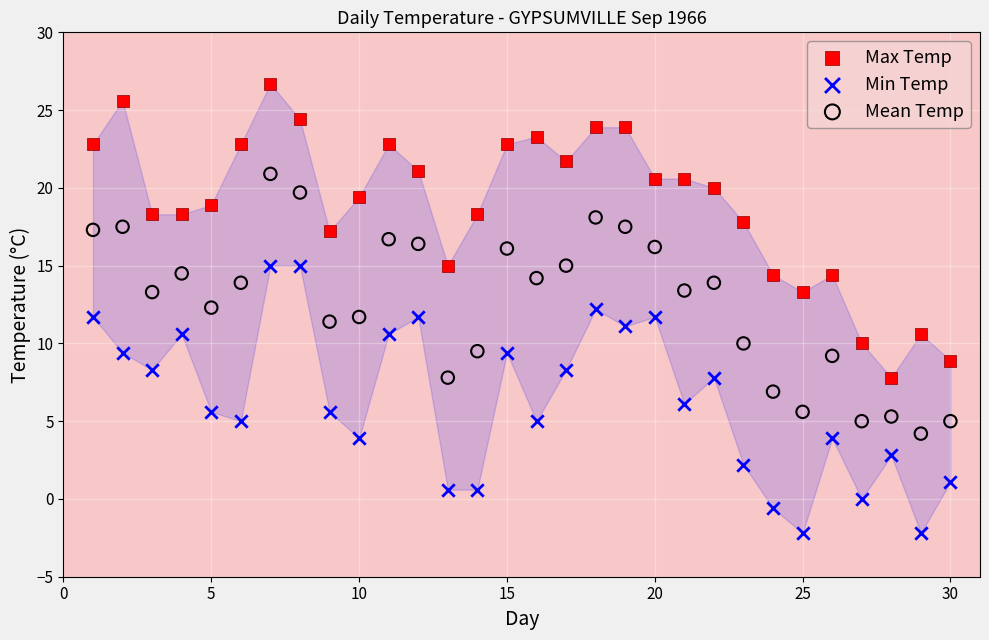

Which series reaches the minimum Y coordinate?

Min Temp